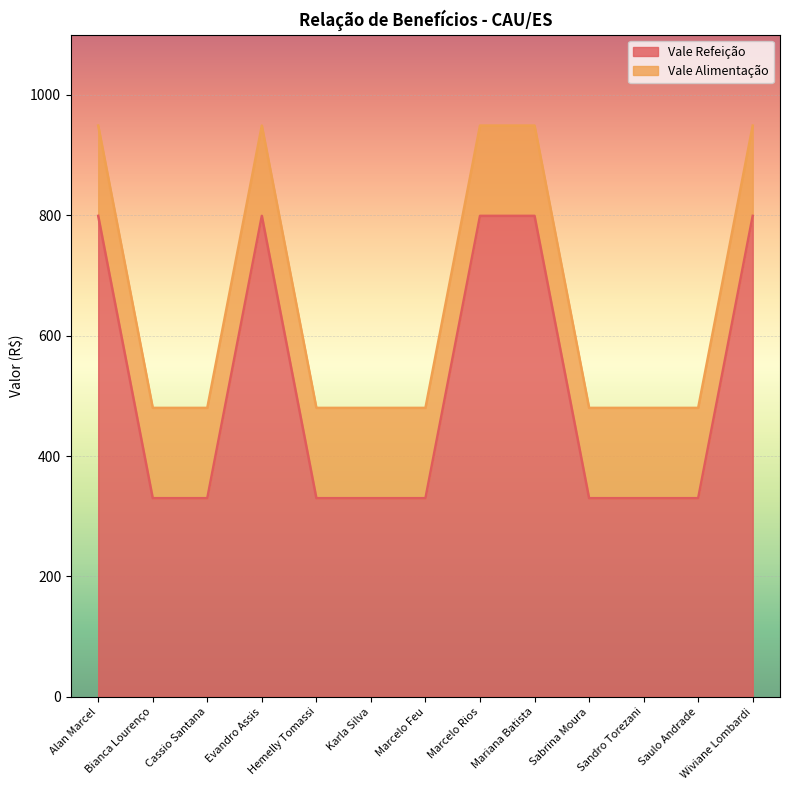

Rank the categories by value from lowest to highest.

Bianca Lourenço, Cassio Santana, Hemelly Tomassi, Karla Silva, Marcelo Feu, Sabrina Moura, Sandro Torezani, Saulo Andrade, Alan Marcel, Evandro Assis, Marcelo Rios, Mariana Batista, Wiviane Lombardi